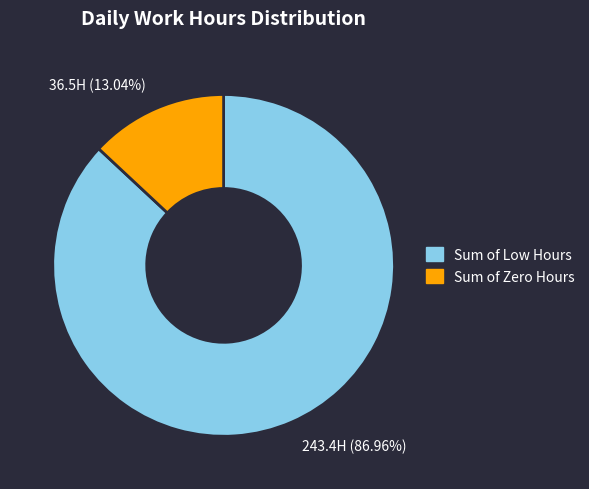

Rank the categories by value from highest to lowest.

Sum of Low Hours, Sum of Zero Hours